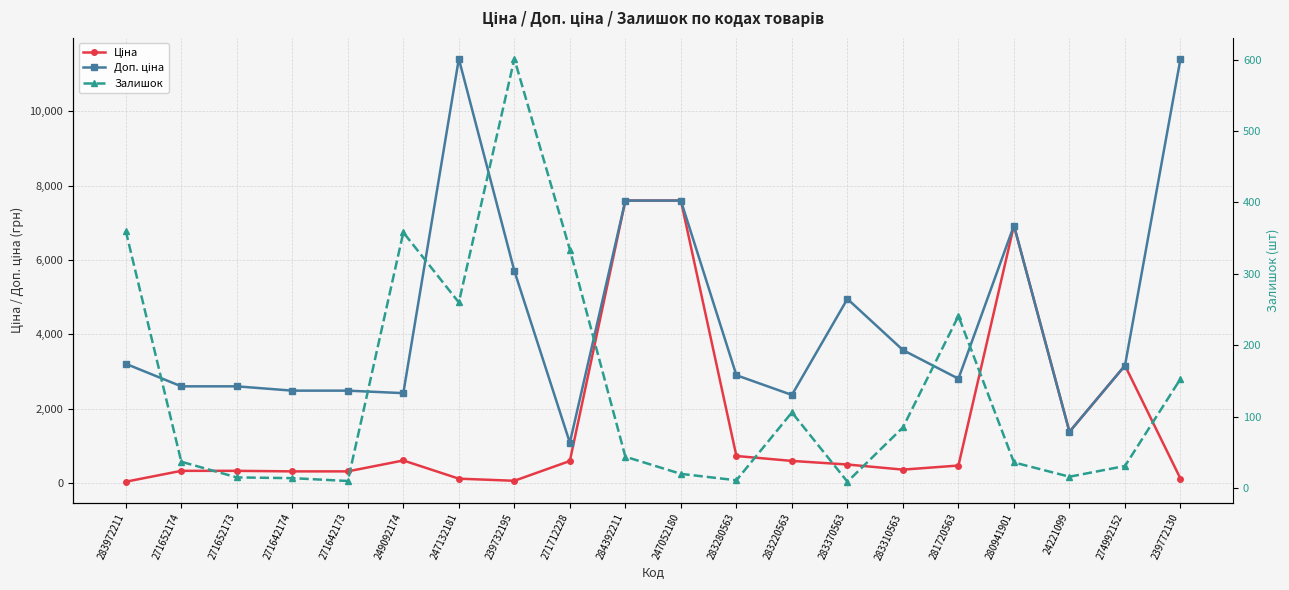

Is it true that Доп. ціна equals 1613.0 at 283310563?

False